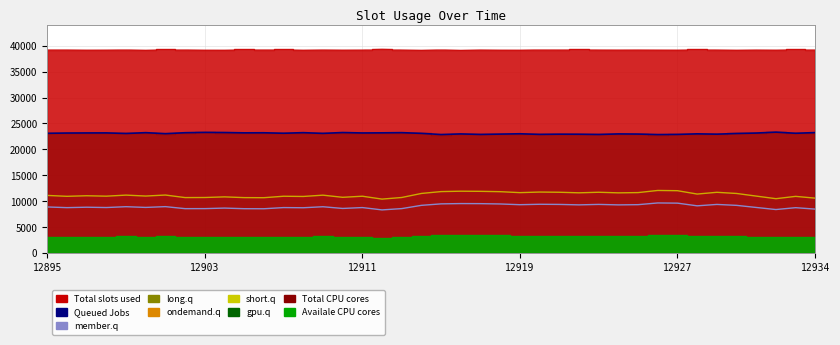

What is the sum of all long.q values?

359130.8